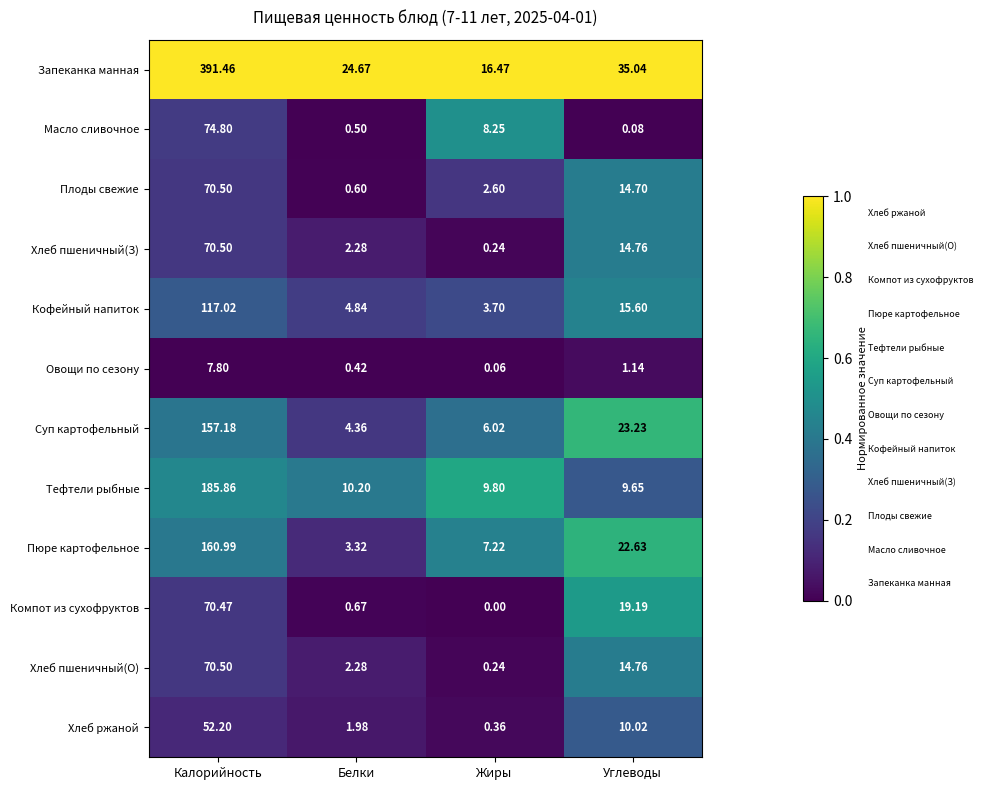

List the labels in order of Пюре картофельное value, largest first.

Калорийность, Углеводы, Жиры, Белки